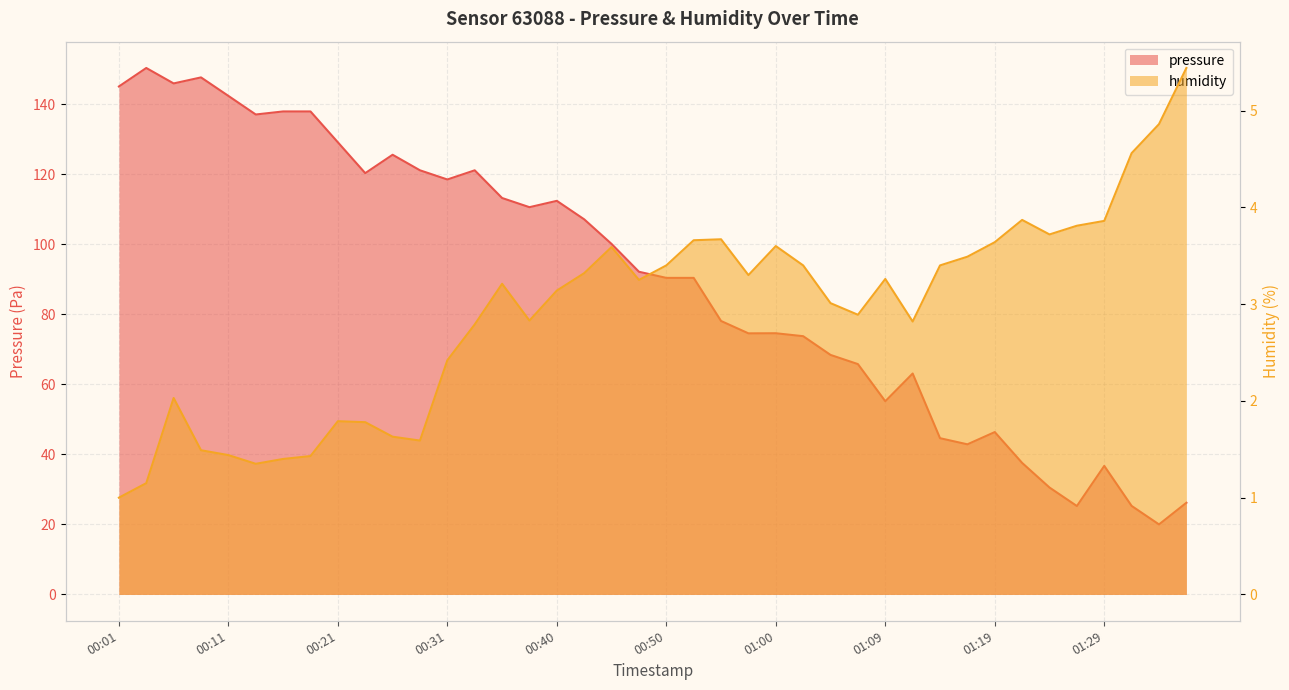

Where is the first local maximum for humidity?

00:06